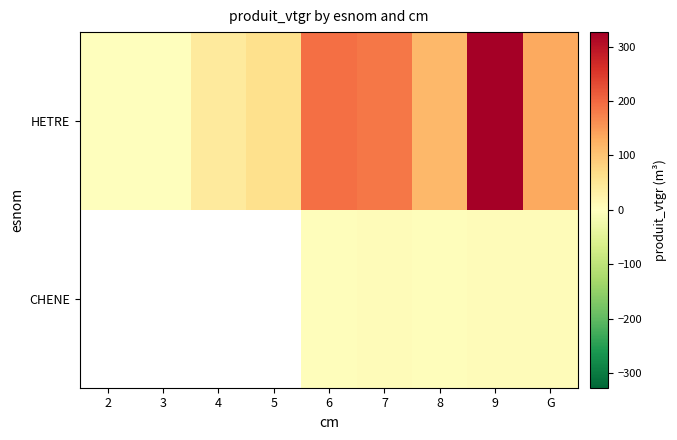

Which series has the largest total across all categories?

HETRE